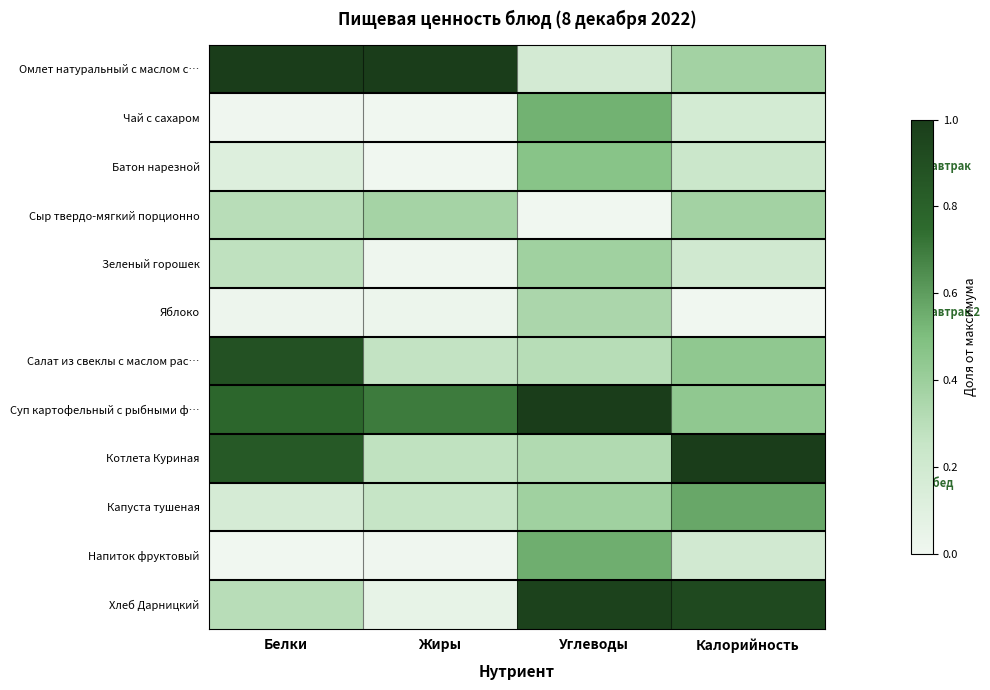

How many categories are shown in the chart?

4